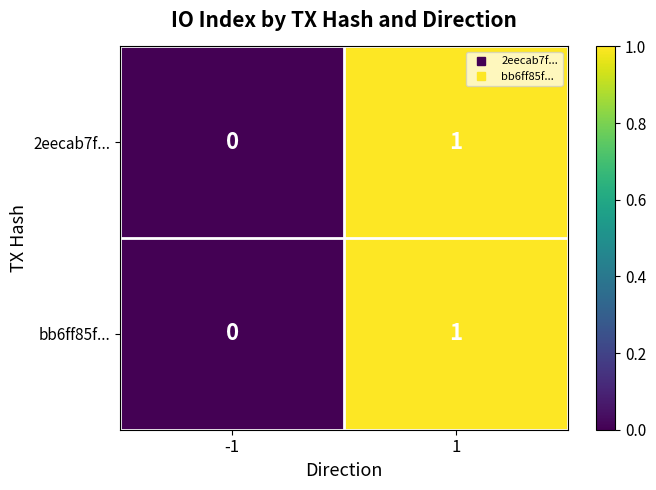

List the labels in order of 2eecab7f... value, smallest first.

-1, 1